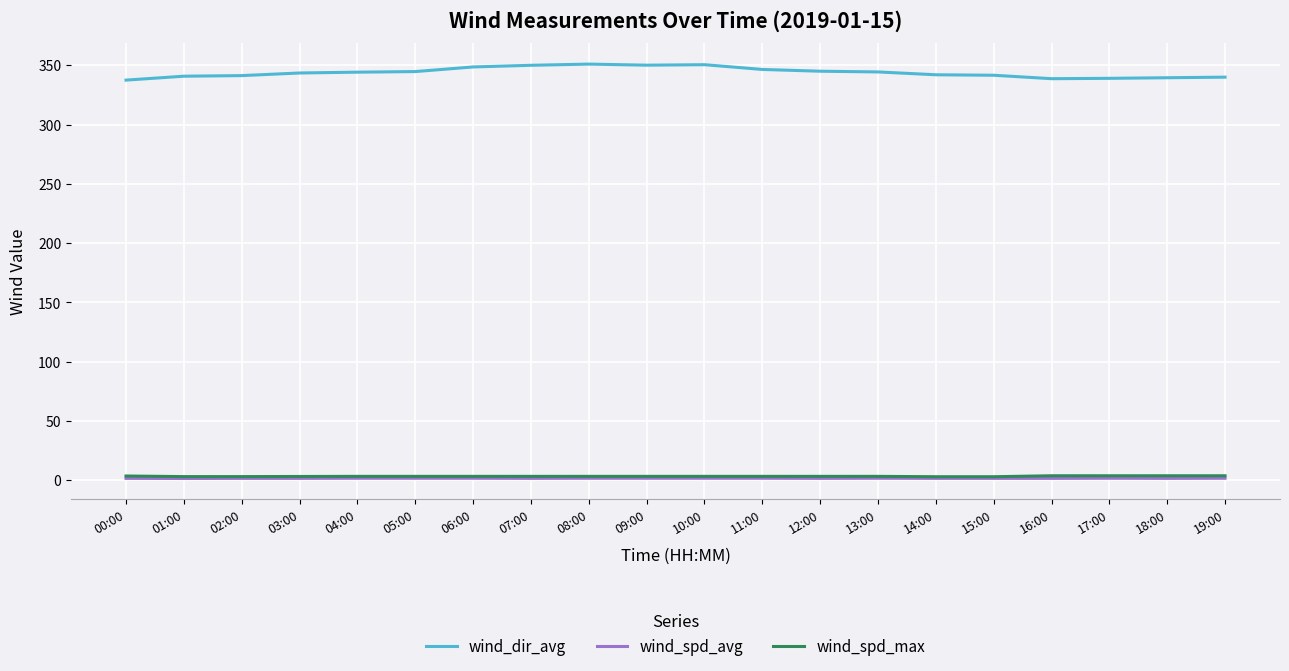

Is it true that wind_dir_avg equals 548.8 at 08:00?

False